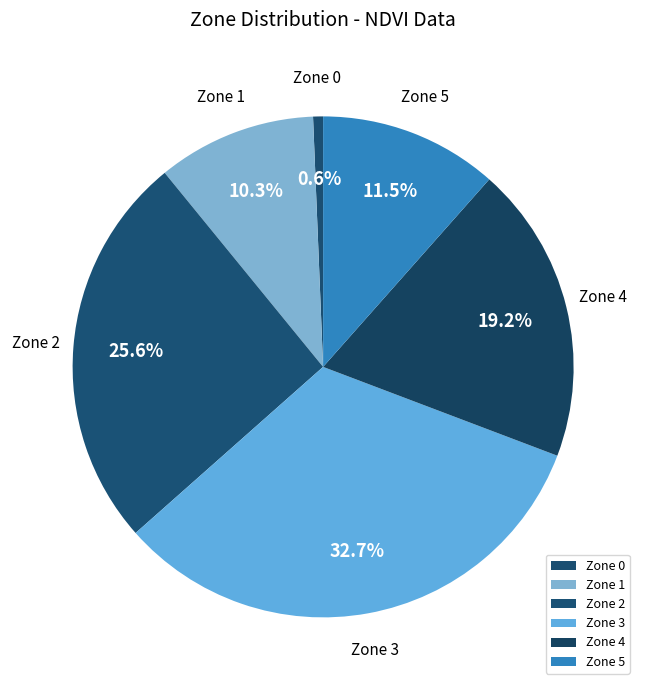

To the nearest percent, what portion does Zone 1 represent?

10%